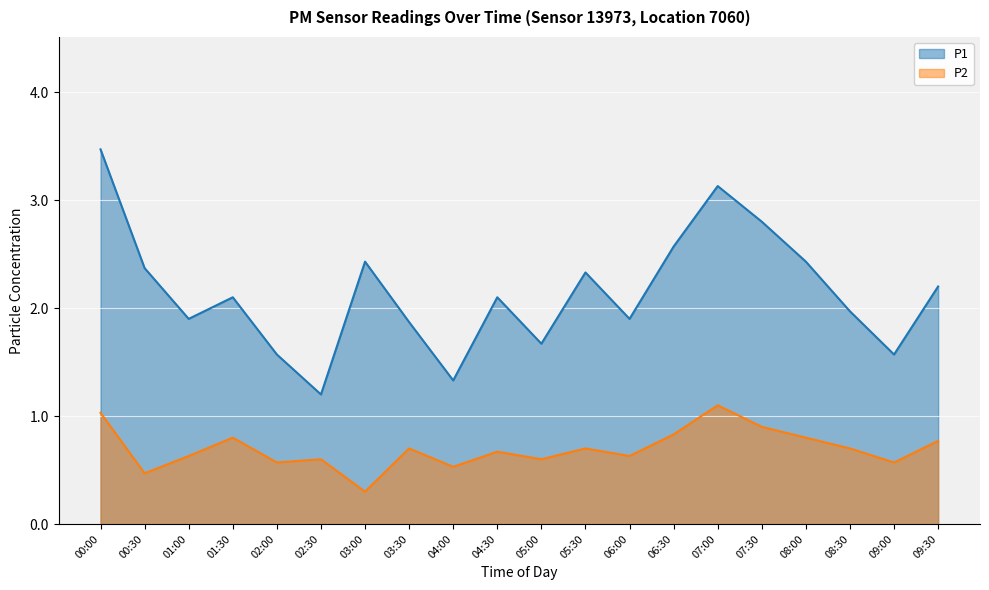

Does the chart display data point markers on the line(s)?

No